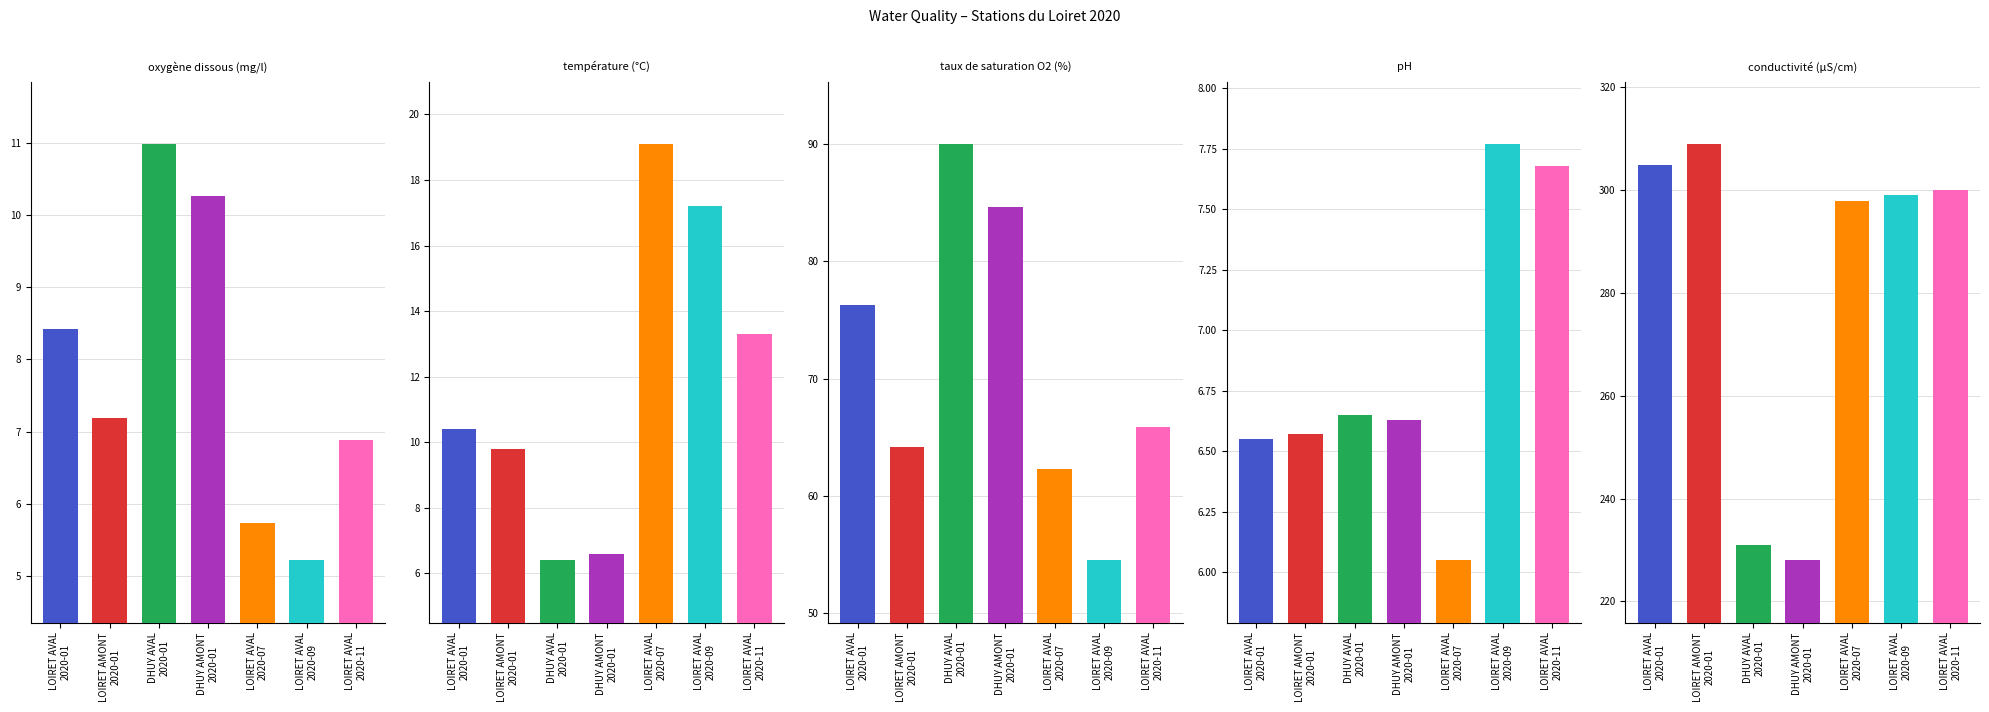

Rank the series by their maximum value, from highest to lowest.

conductivité (µS/cm), taux de saturation O2 (%), température (°C), oxygène dissous (mg/l), pH